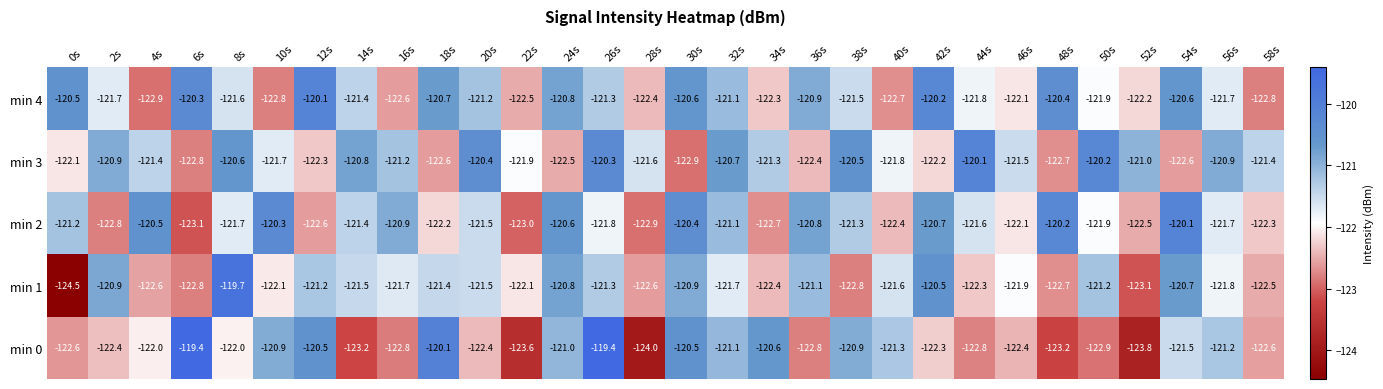

What is the difference between the min 4 values at 46s and 12s?

2.0